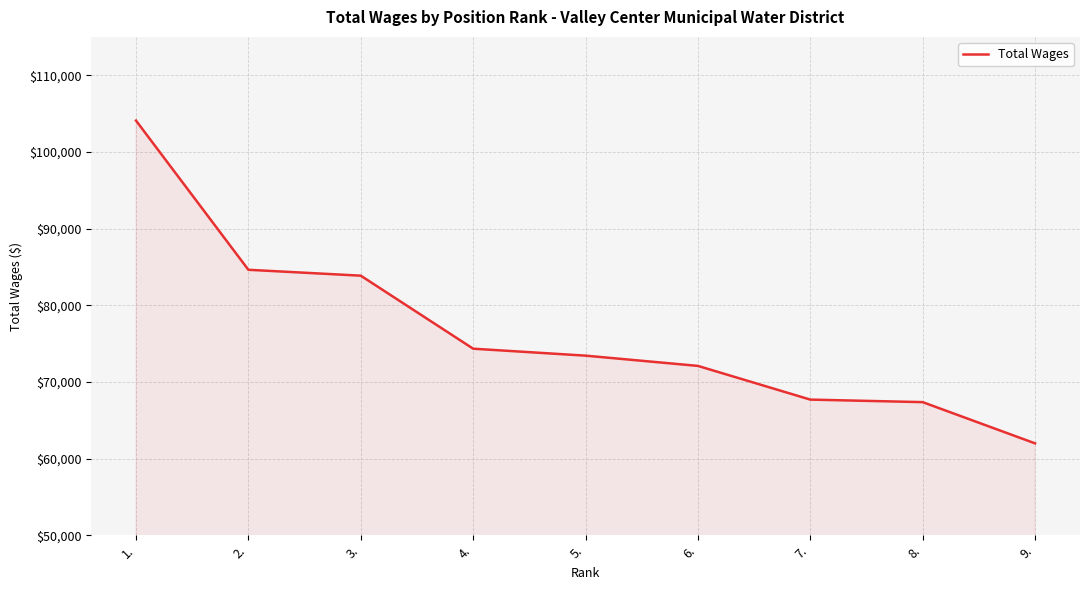

Reading right to left, what are all the values shown in this chart?

9.=61980	8.=67356	7.=67687	6.=72083	5.=73420	4.=74327	3.=83853	2.=84619	1.=104084